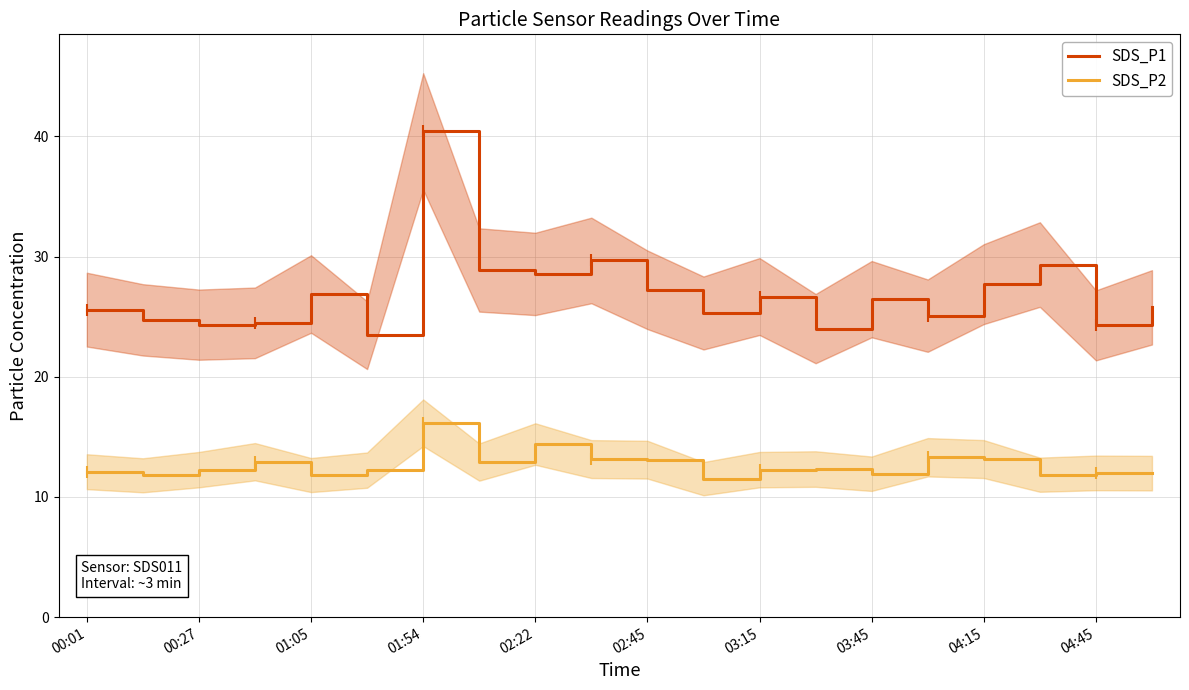

What is the approximate value of SDS_P1 at 11?

25.3